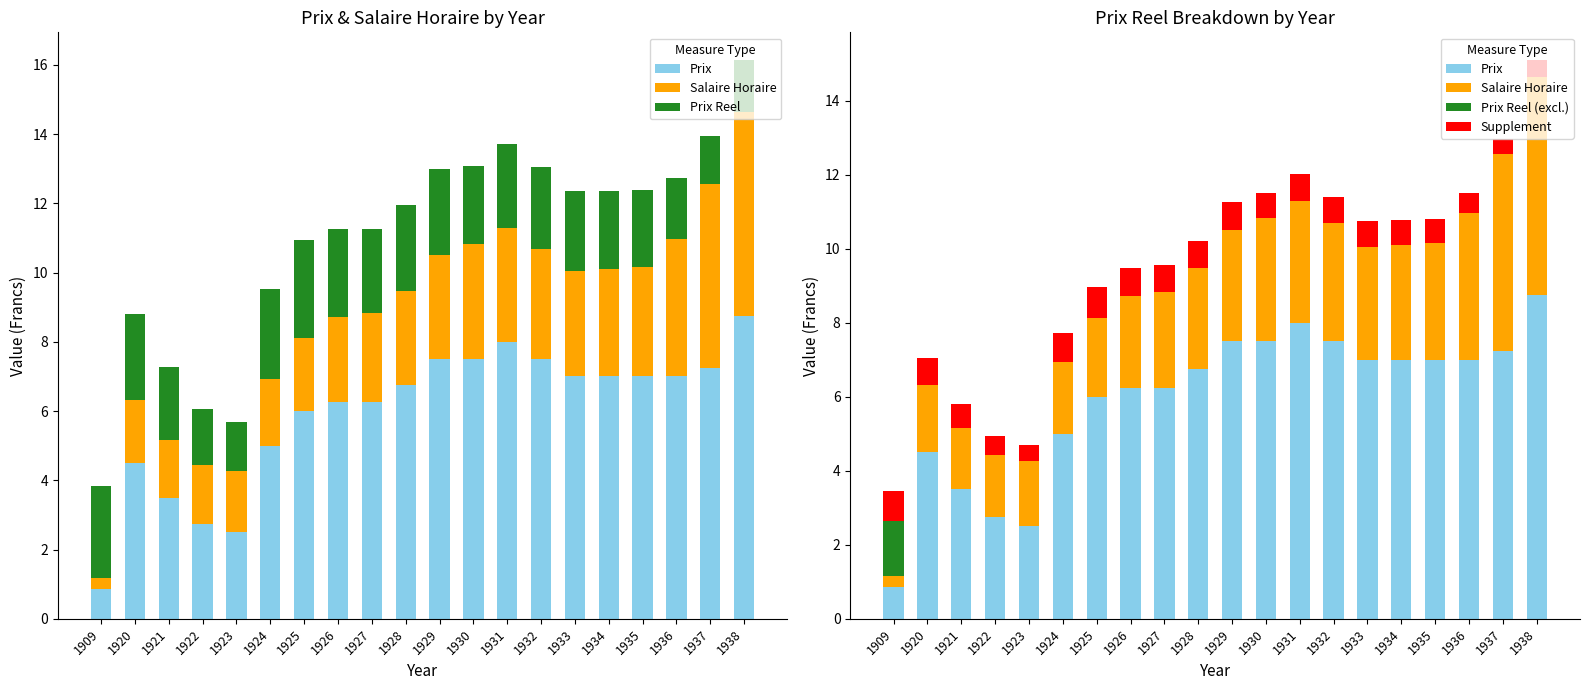

The value of Prix Reel at 1936 is 1.8. True or false?

True